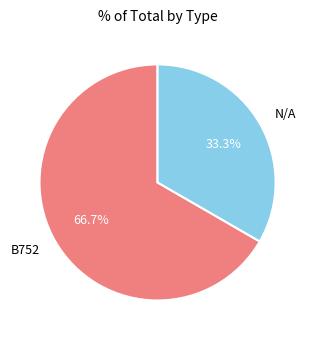

Does N/A account for over 50% of the chart?

No